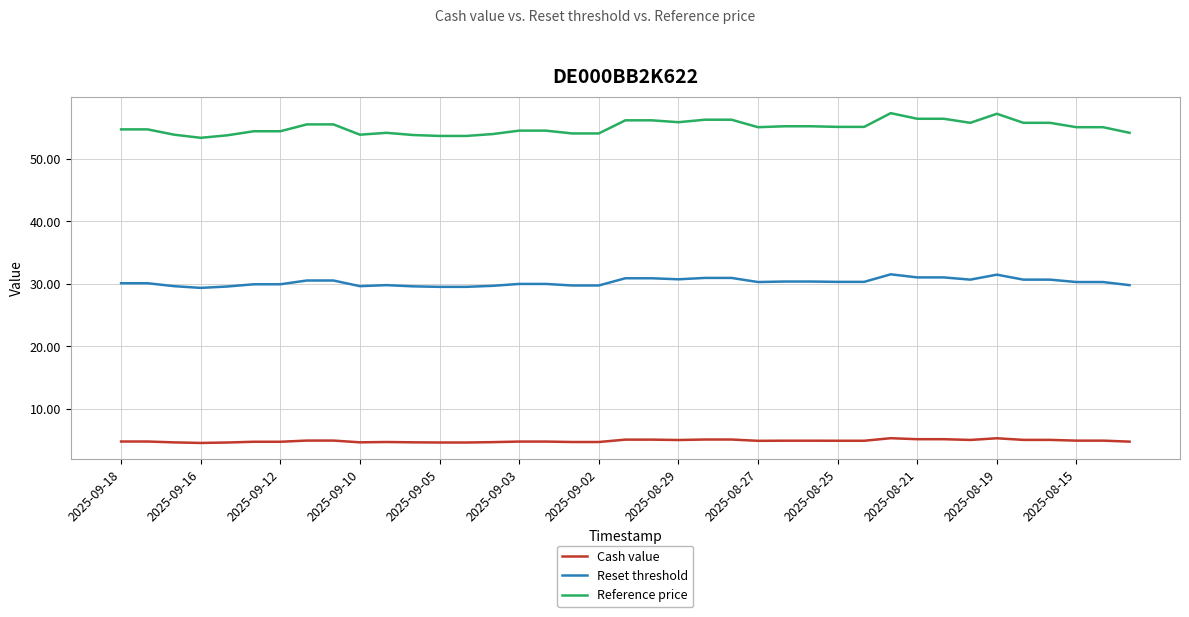

What is the smallest value displayed?

4.5